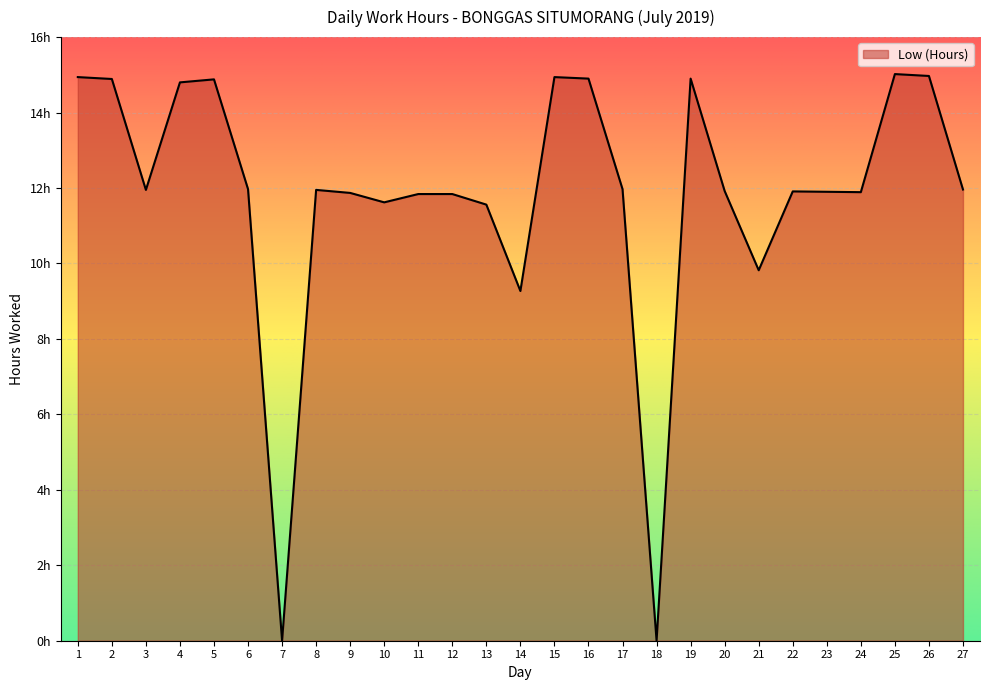

Does the chart have visible grid lines?

Yes